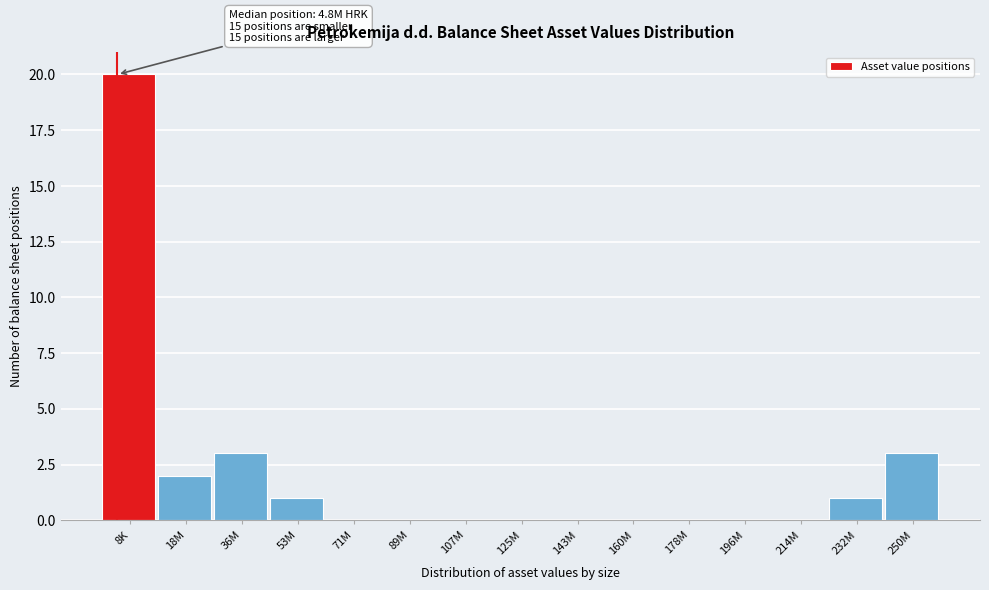

Reading left to right, extract all data points from this chart.

8K=20	18M=2	36M=3	53M=1	71M=0	89M=0	107M=0	125M=0	143M=0	160M=0	178M=0	196M=0	214M=0	232M=1	250M=3